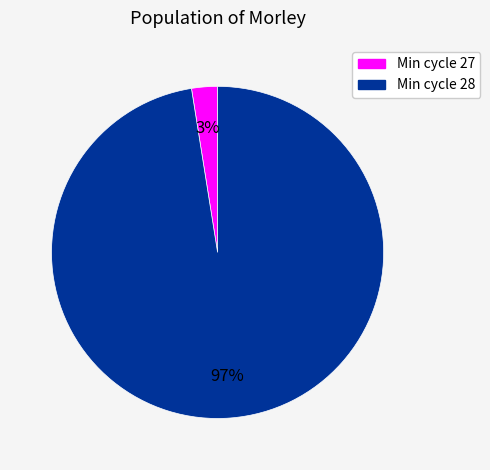

Is there a majority slice in this chart?

Yes